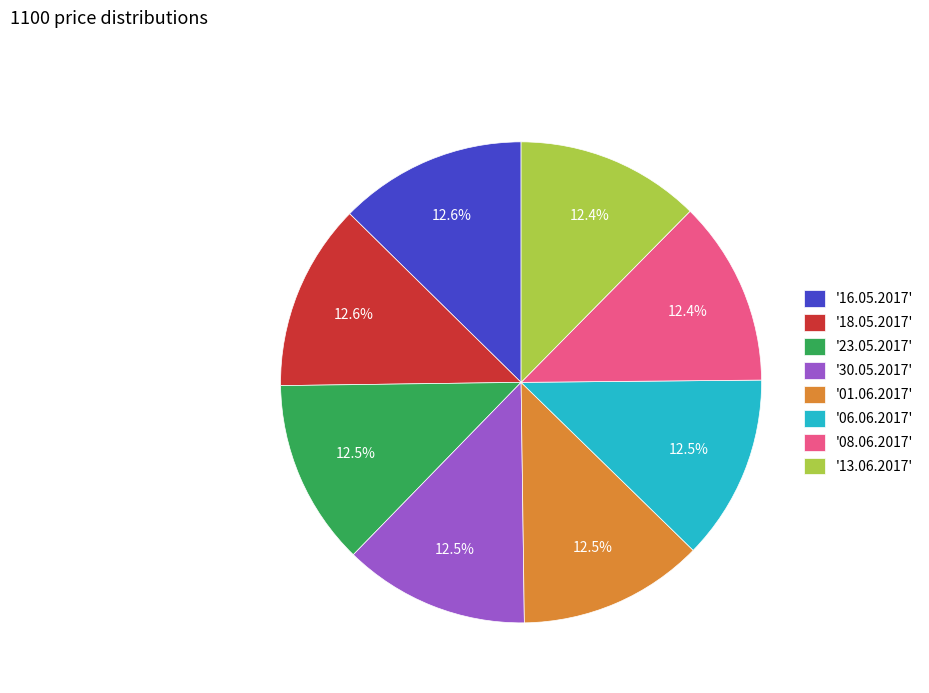

What is the ratio of the value at '08.06.2017' to the value at '16.05.2017'?

1.0